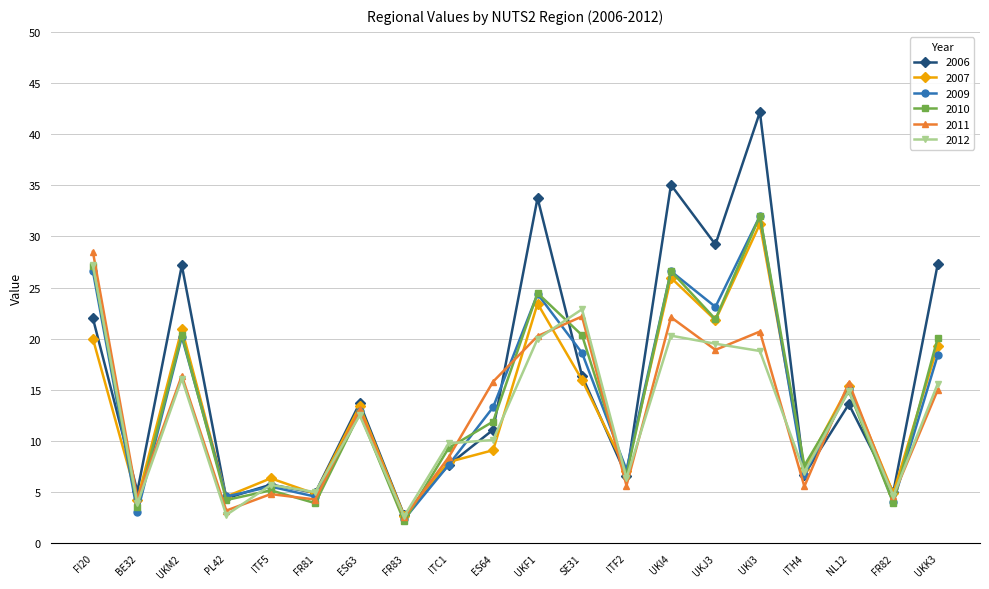

The value of 2007 at FR81 is 4.8. True or false?

True